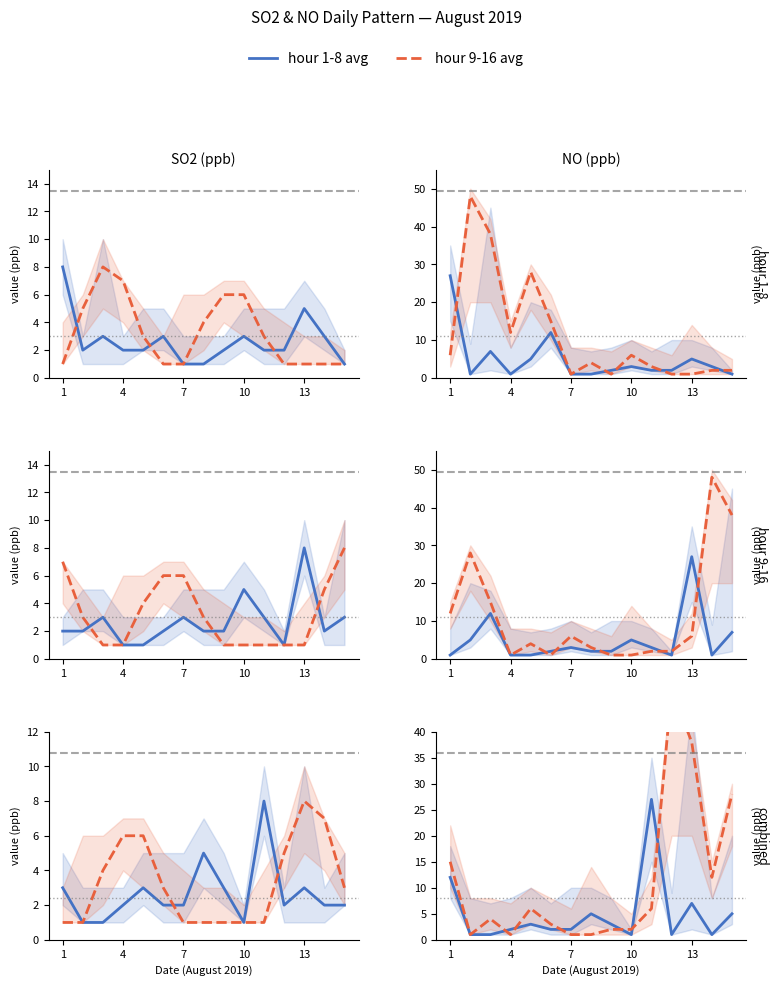

Reading left to right, what are all the values shown in this chart?

hour 1-8 avg: 12	1	1	2	3	2	2	5	3	1	27	1	7	1	5
hour 9-16 avg: 15	1	4	1	6	3	1	1	2	2	6	48	38	12	28